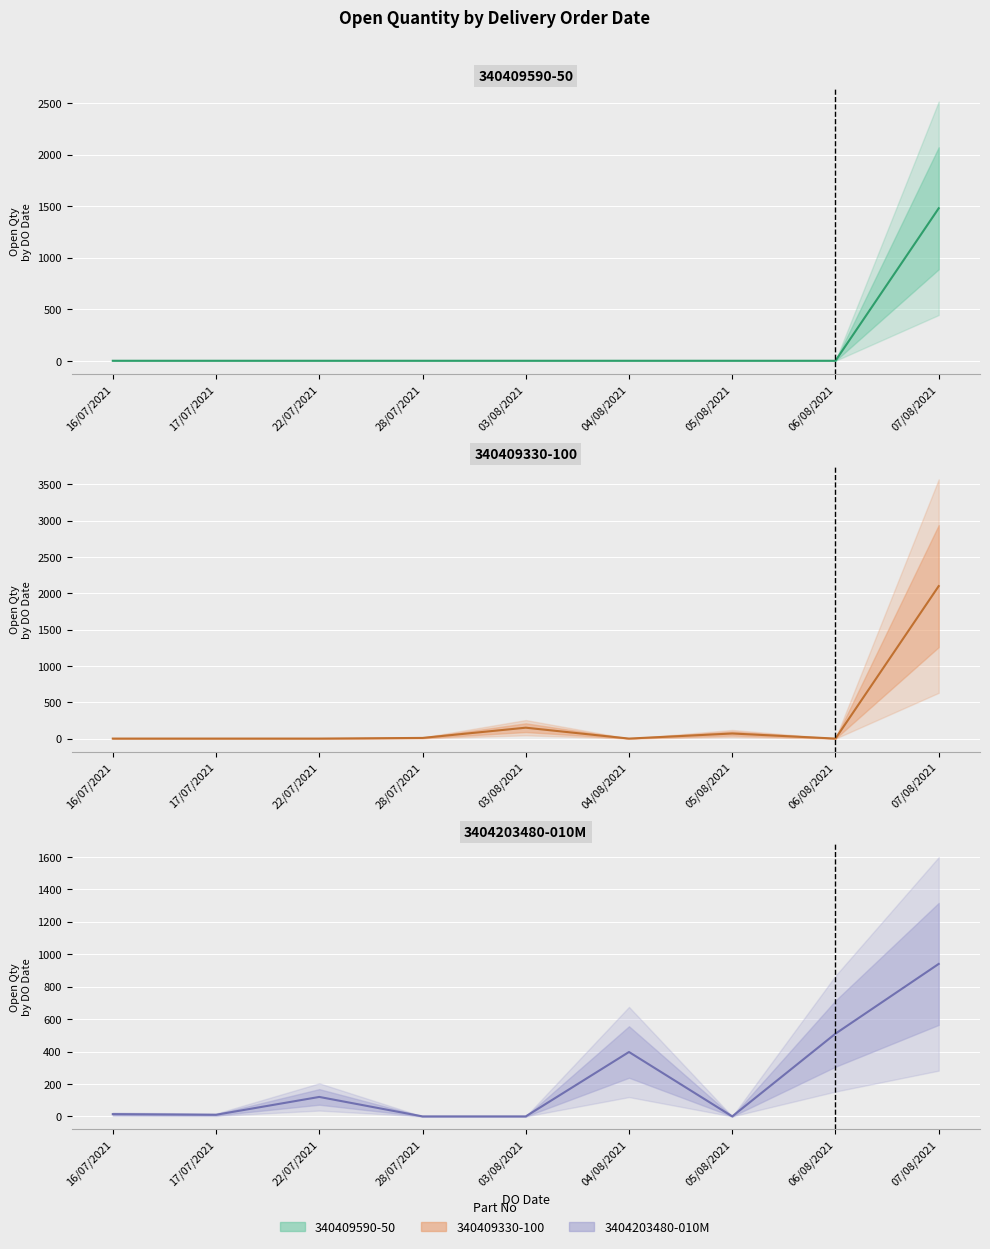

What is the label of the 9th point from the right?

16/07/2021